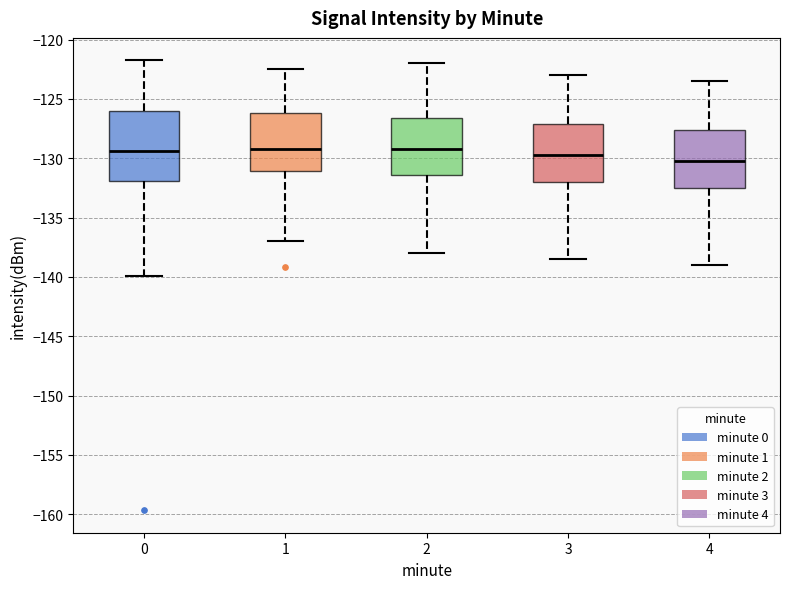

Which box is the tallest, from its lower edge to its upper edge?

0